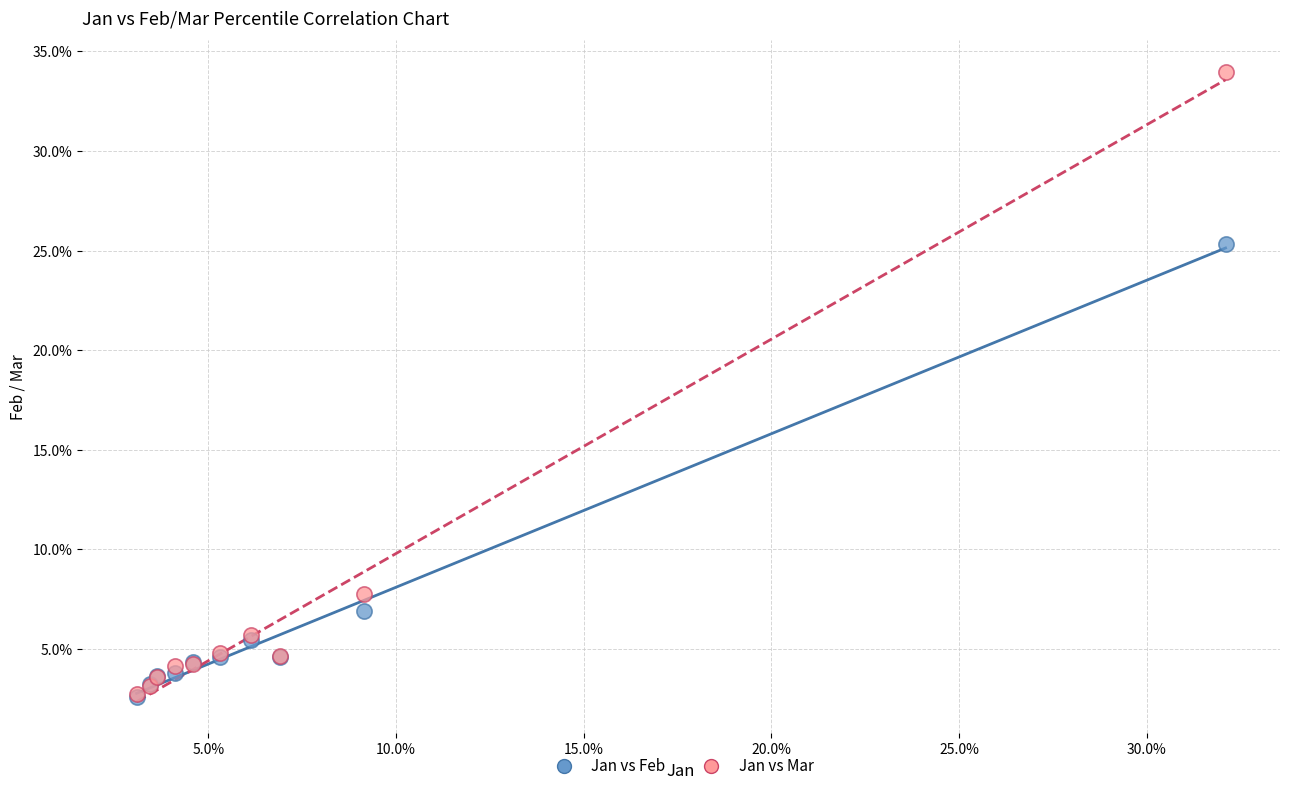

What are all the series names shown in the legend?

Jan vs Feb, Jan vs Mar